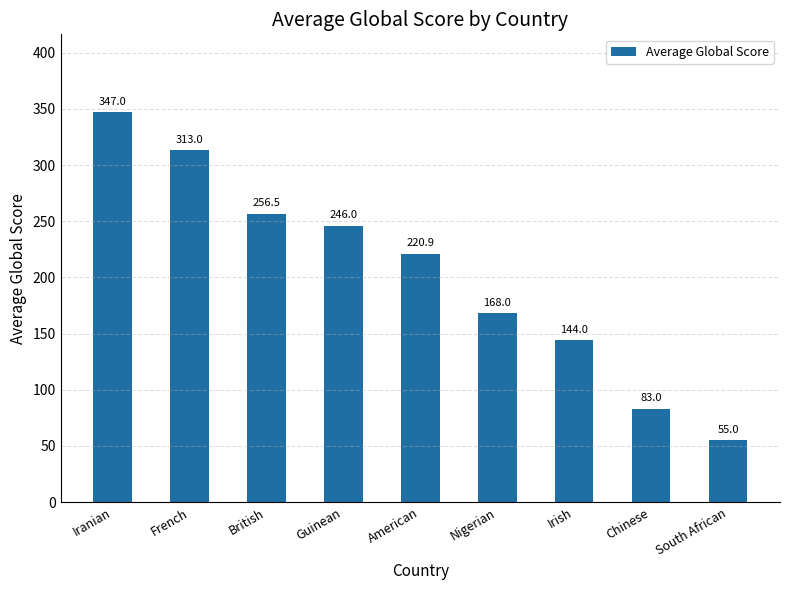

What is the difference between the second highest and minimum values?

258.0